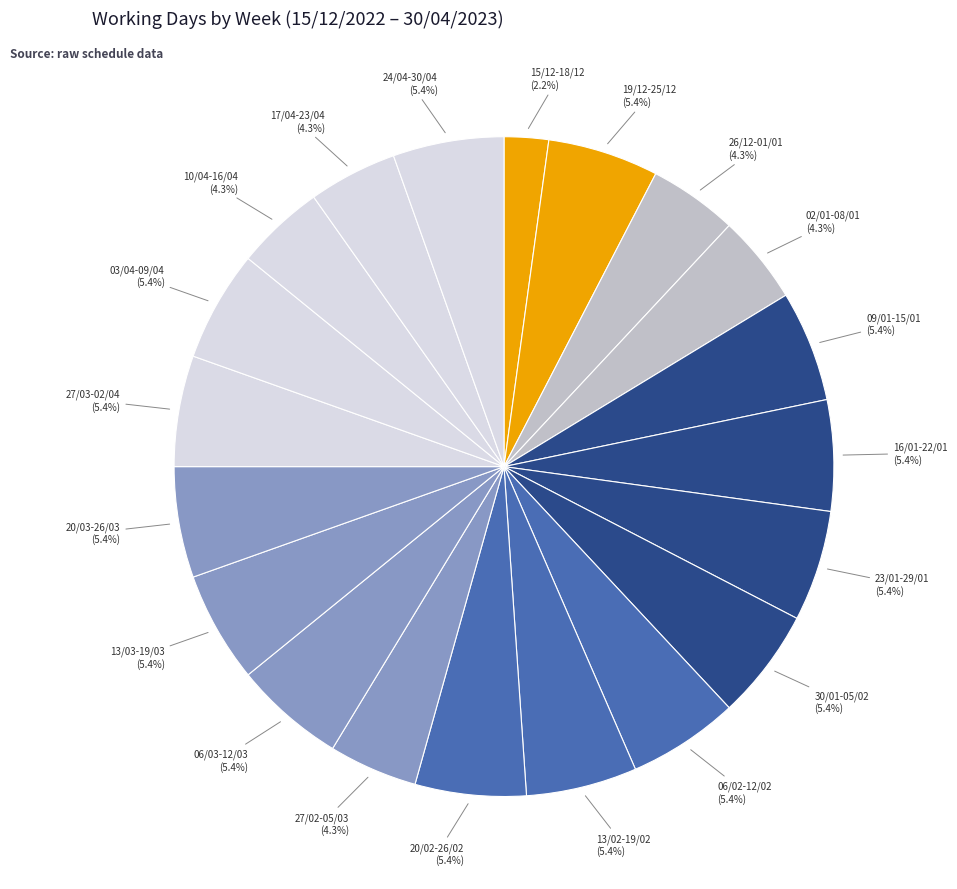

How many slices are in this pie chart?

20